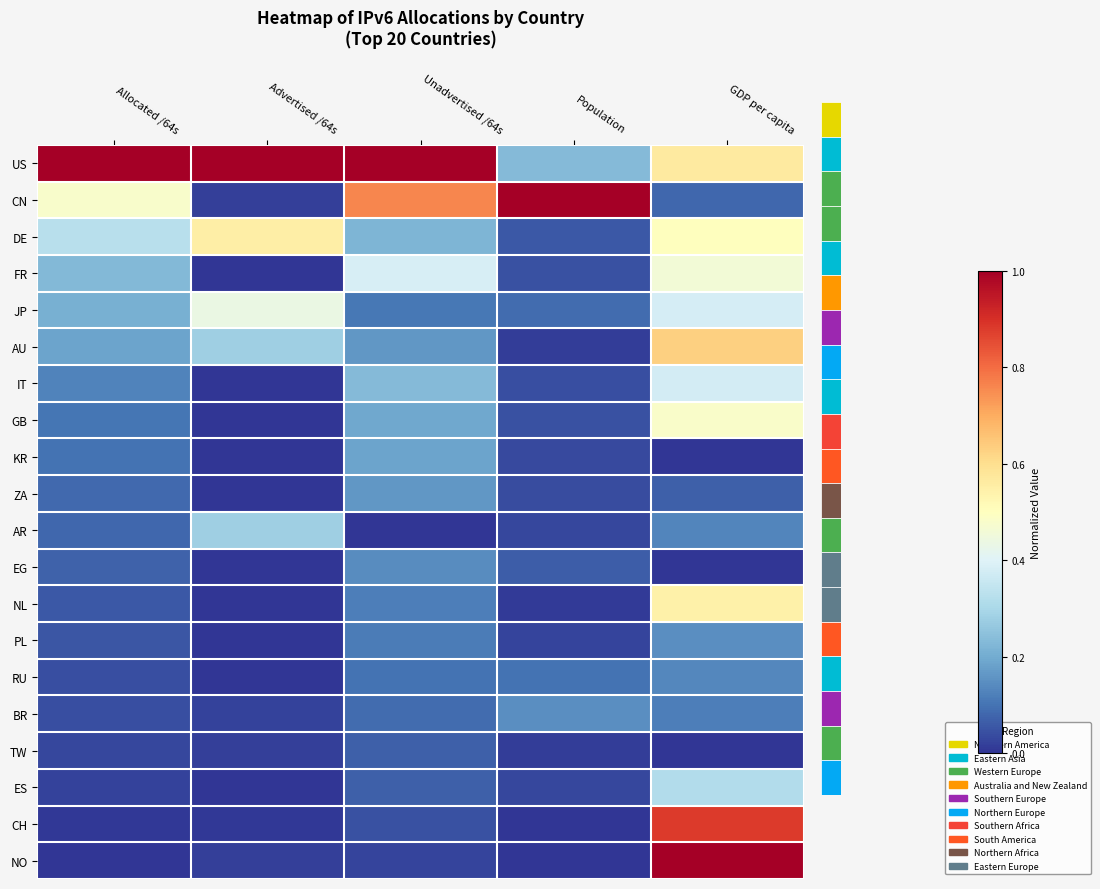

Reading left to right, what are all the values shown in this chart?

US: Allocated /64s=1.0	Advertised /64s=1.0	Unadvertised /64s=1.0	Population=0.2	GDP per capita=0.6
CN: Allocated /64s=0.5	Advertised /64s=0.0	Unadvertised /64s=0.8	Population=1.0	GDP per capita=0.1
DE: Allocated /64s=0.3	Advertised /64s=0.6	Unadvertised /64s=0.2	Population=0.1	GDP per capita=0.5
FR: Allocated /64s=0.2	Advertised /64s=0.0	Unadvertised /64s=0.4	Population=0.0	GDP per capita=0.5
JP: Allocated /64s=0.2	Advertised /64s=0.4	Unadvertised /64s=0.1	Population=0.1	GDP per capita=0.4
AU: Allocated /64s=0.2	Advertised /64s=0.3	Unadvertised /64s=0.2	Population=0.0	GDP per capita=0.6
IT: Allocated /64s=0.1	Advertised /64s=0.0	Unadvertised /64s=0.2	Population=0.0	GDP per capita=0.4
GB: Allocated /64s=0.1	Advertised /64s=0.0	Unadvertised /64s=0.2	Population=0.0	GDP per capita=0.5
KR: Allocated /64s=0.1	Advertised /64s=0.0	Unadvertised /64s=0.2	Population=0.0	GDP per capita=0.0
ZA: Allocated /64s=0.1	Advertised /64s=0.0	Unadvertised /64s=0.2	Population=0.0	GDP per capita=0.1
AR: Allocated /64s=0.1	Advertised /64s=0.3	Unadvertised /64s=0.0	Population=0.0	GDP per capita=0.1
EG: Allocated /64s=0.1	Advertised /64s=0.0	Unadvertised /64s=0.1	Population=0.1	GDP per capita=0.0
NL: Allocated /64s=0.1	Advertised /64s=0.0	Unadvertised /64s=0.1	Population=0.0	GDP per capita=0.5
PL: Allocated /64s=0.1	Advertised /64s=0.0	Unadvertised /64s=0.1	Population=0.0	GDP per capita=0.1
RU: Allocated /64s=0.0	Advertised /64s=0.0	Unadvertised /64s=0.1	Population=0.1	GDP per capita=0.1
BR: Allocated /64s=0.0	Advertised /64s=0.0	Unadvertised /64s=0.1	Population=0.1	GDP per capita=0.1
TW: Allocated /64s=0.0	Advertised /64s=0.0	Unadvertised /64s=0.1	Population=0.0	GDP per capita=0.0
ES: Allocated /64s=0.0	Advertised /64s=0.0	Unadvertised /64s=0.1	Population=0.0	GDP per capita=0.3
CH: Allocated /64s=0.0	Advertised /64s=0.0	Unadvertised /64s=0.0	Population=0.0	GDP per capita=0.9
NO: Allocated /64s=0.0	Advertised /64s=0.0	Unadvertised /64s=0.0	Population=0.0	GDP per capita=1.0